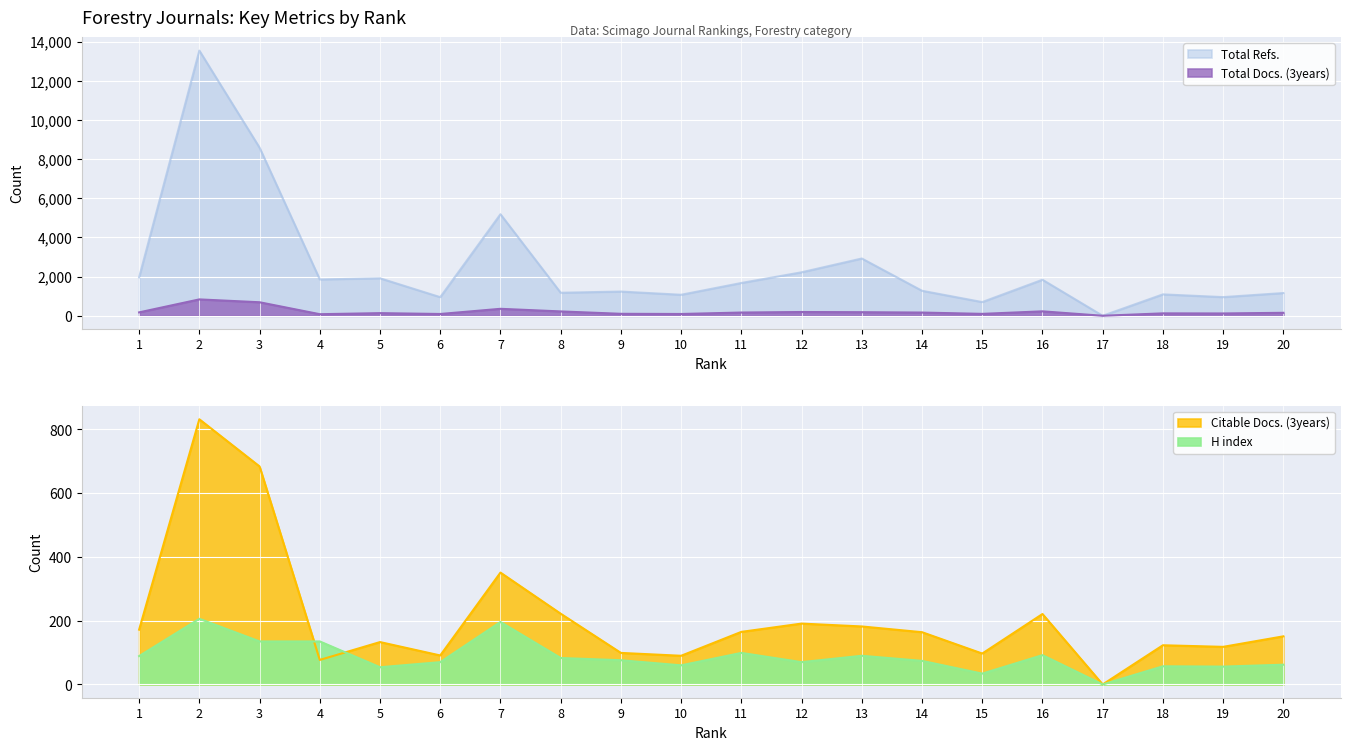

How many lines are shown in the chart?

4